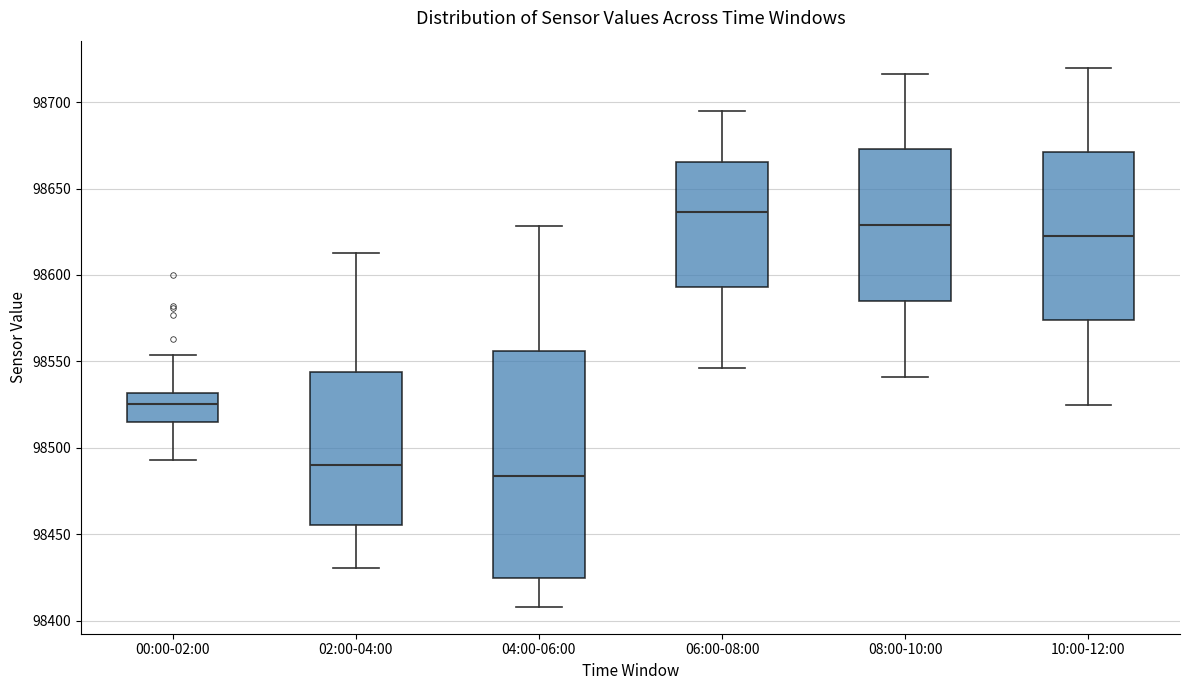

Which box's median line is the highest?

06:00-08:00